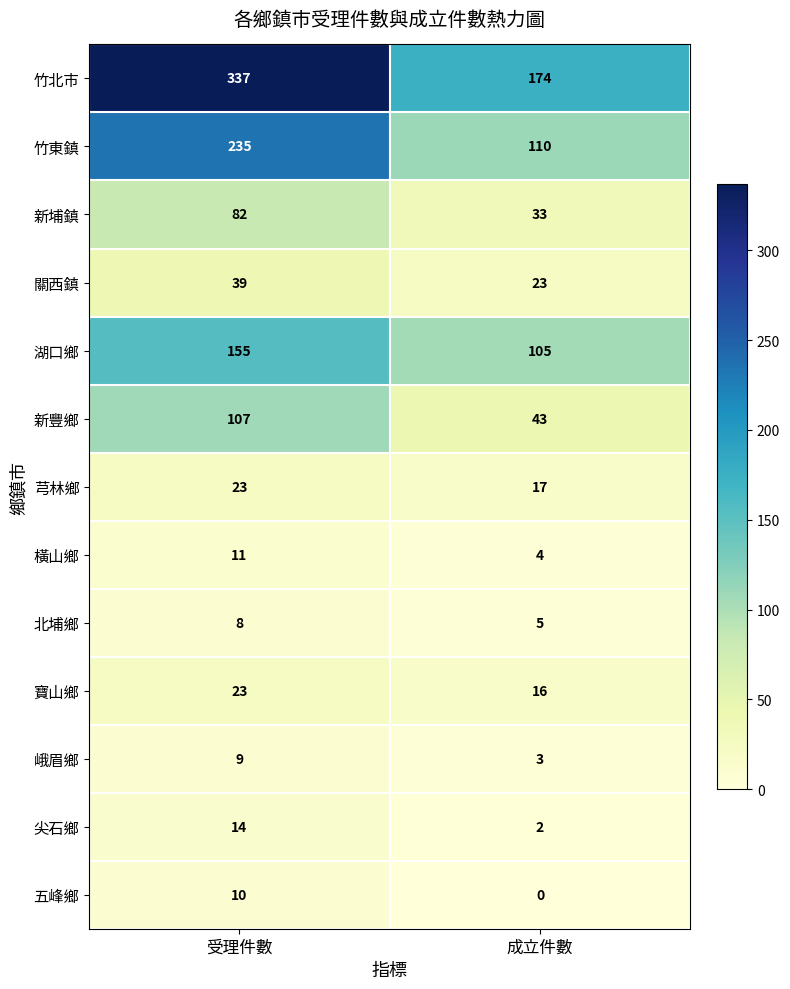

Where is 北埔鄉 nearest to the value 6?

成立件數